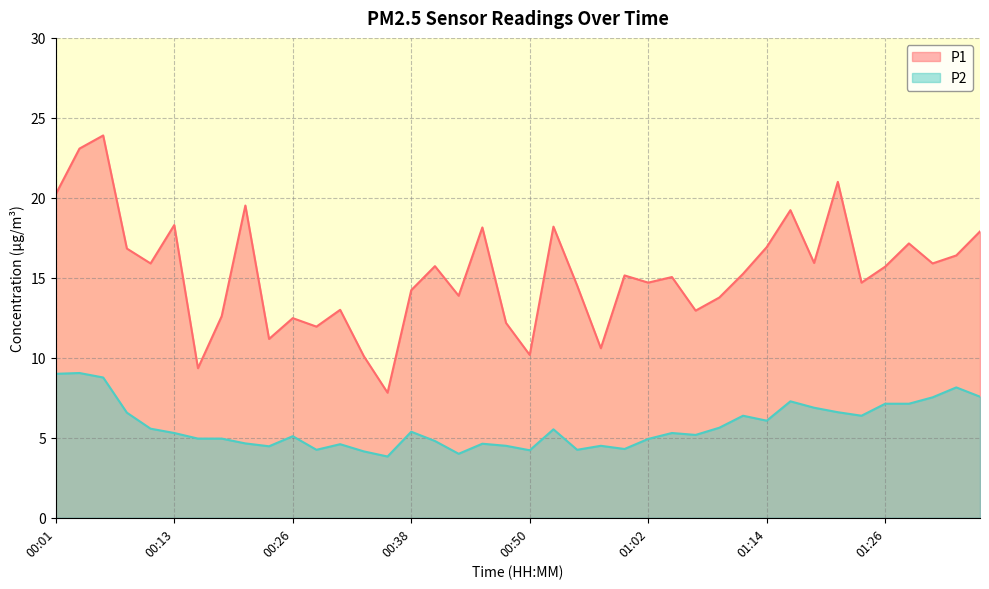

What is the label of the 26th point from the right?

00:35